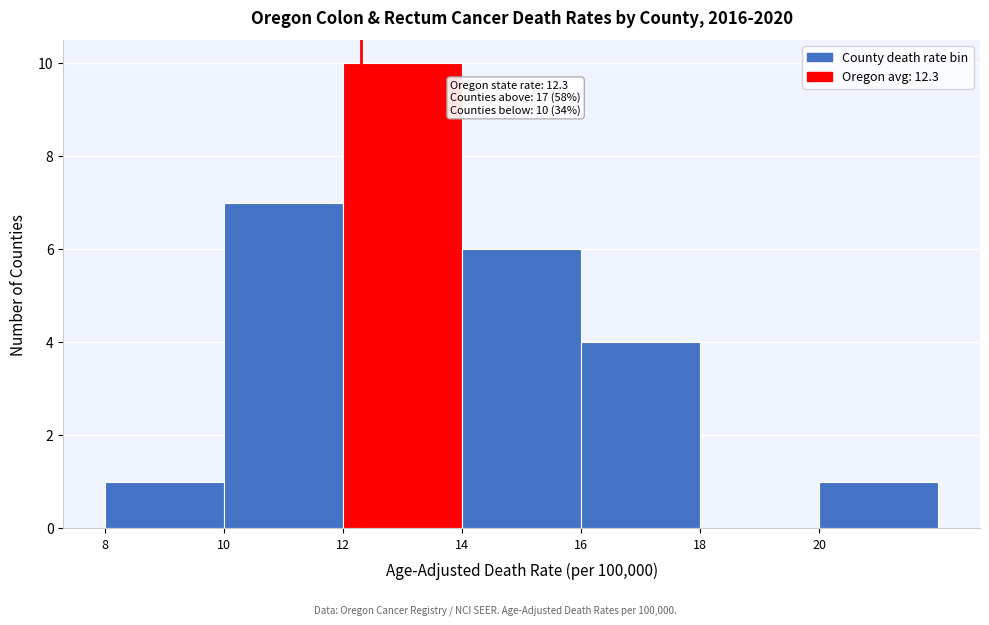

Which range on the x-axis has the tallest bar?

12 to 14